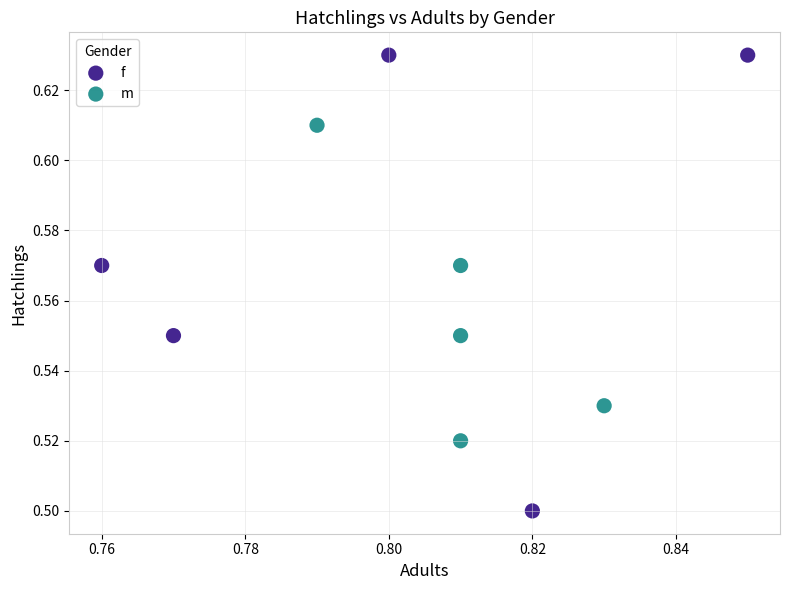

Which series contains the highest Y value?

f